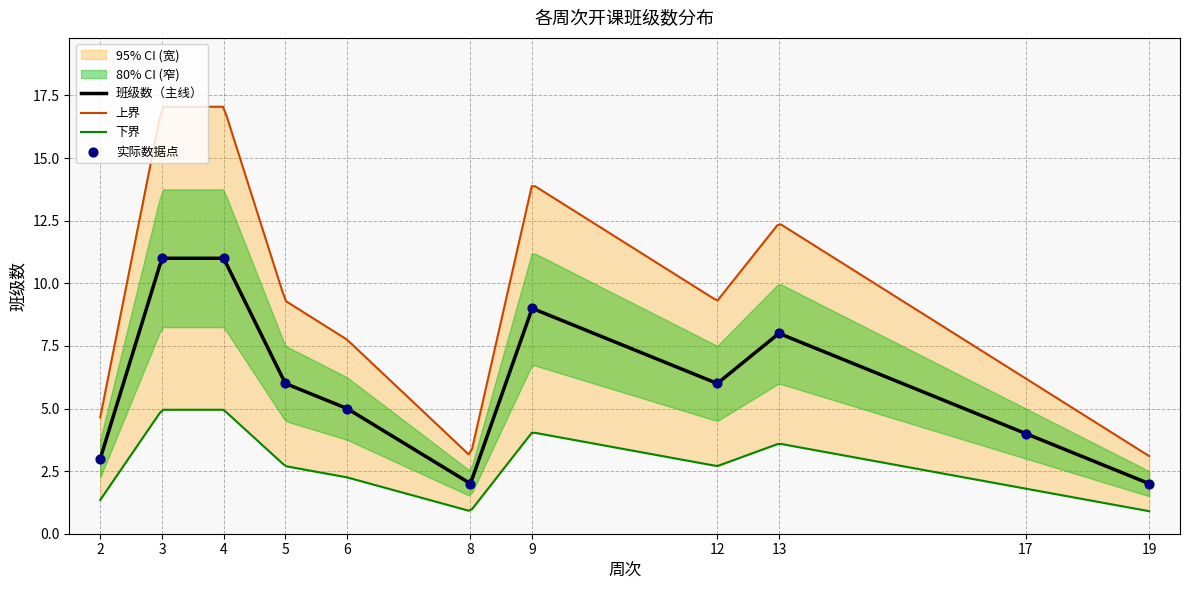

Which has a higher value, 17 or 15?

17